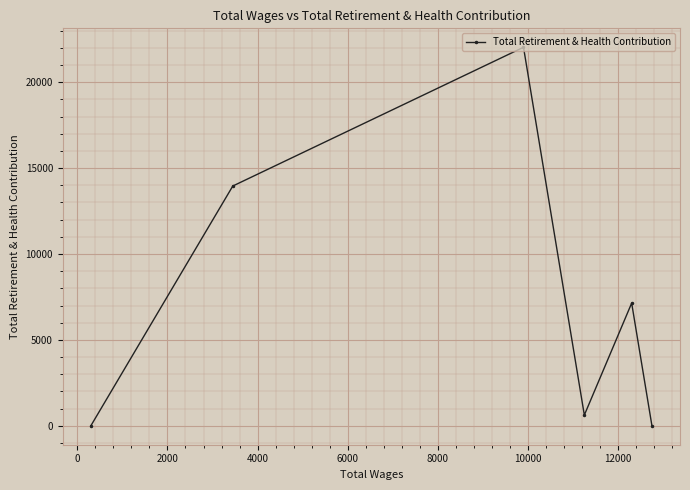

How many lines are shown in the chart?

1